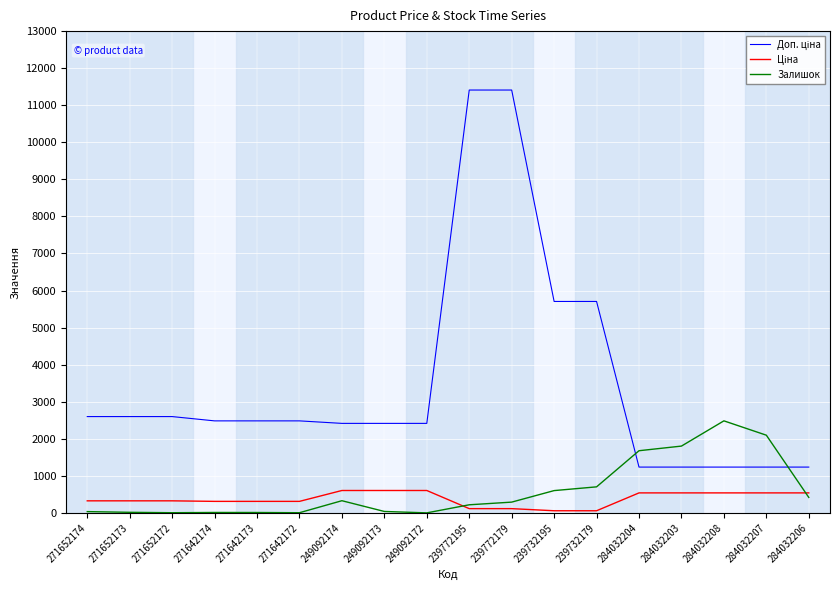

What is the spread (max minus min) of values at 284032204?

1138.0